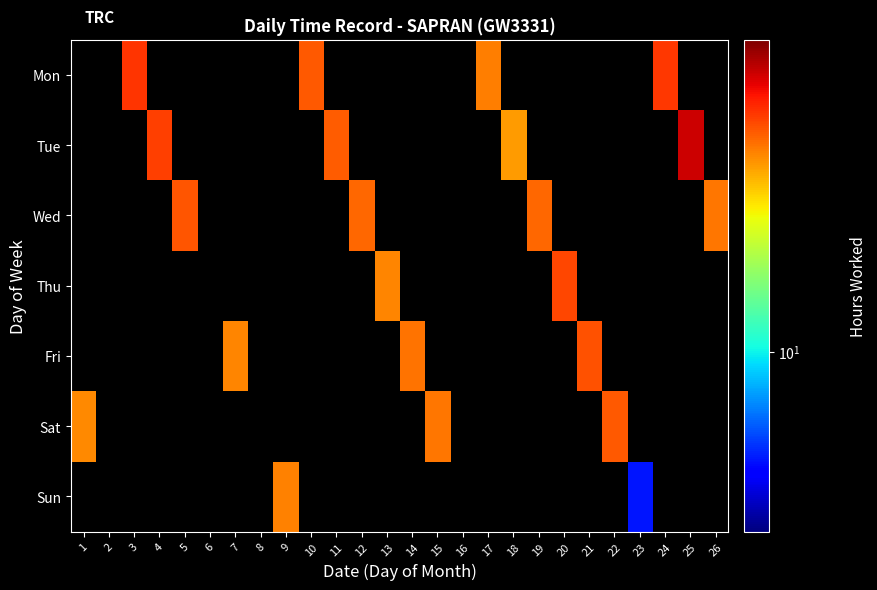

How many values in the Thu series exceed 0?

2